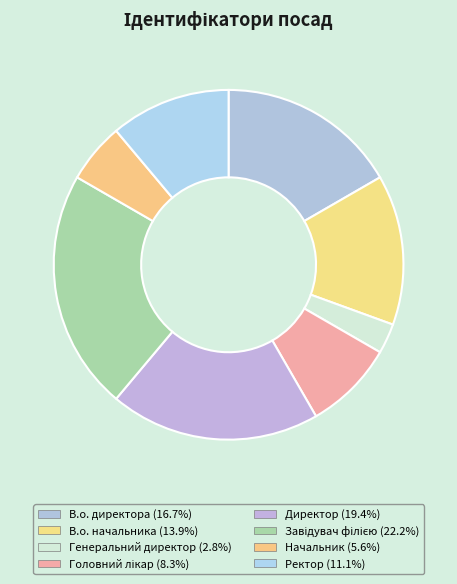

What percentage is NOT represented by Ректор?

88.9%